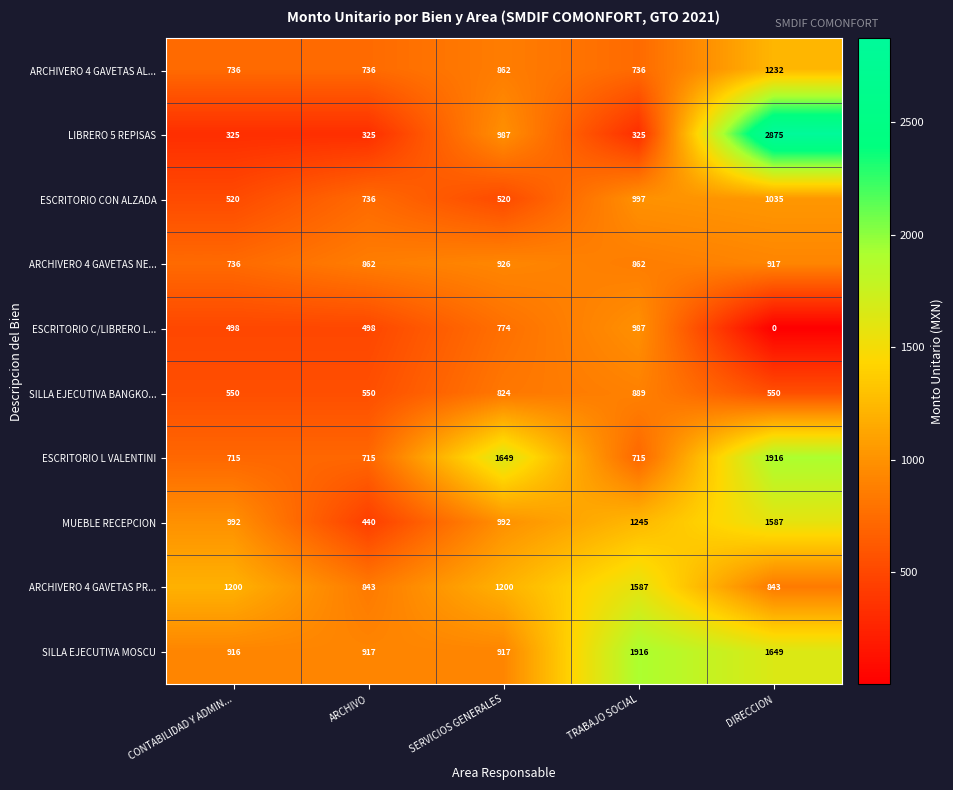

What is the approximate value of ARCHIVERO 4 GAVETAS PR... at TRABAJO SOCIAL?

1587